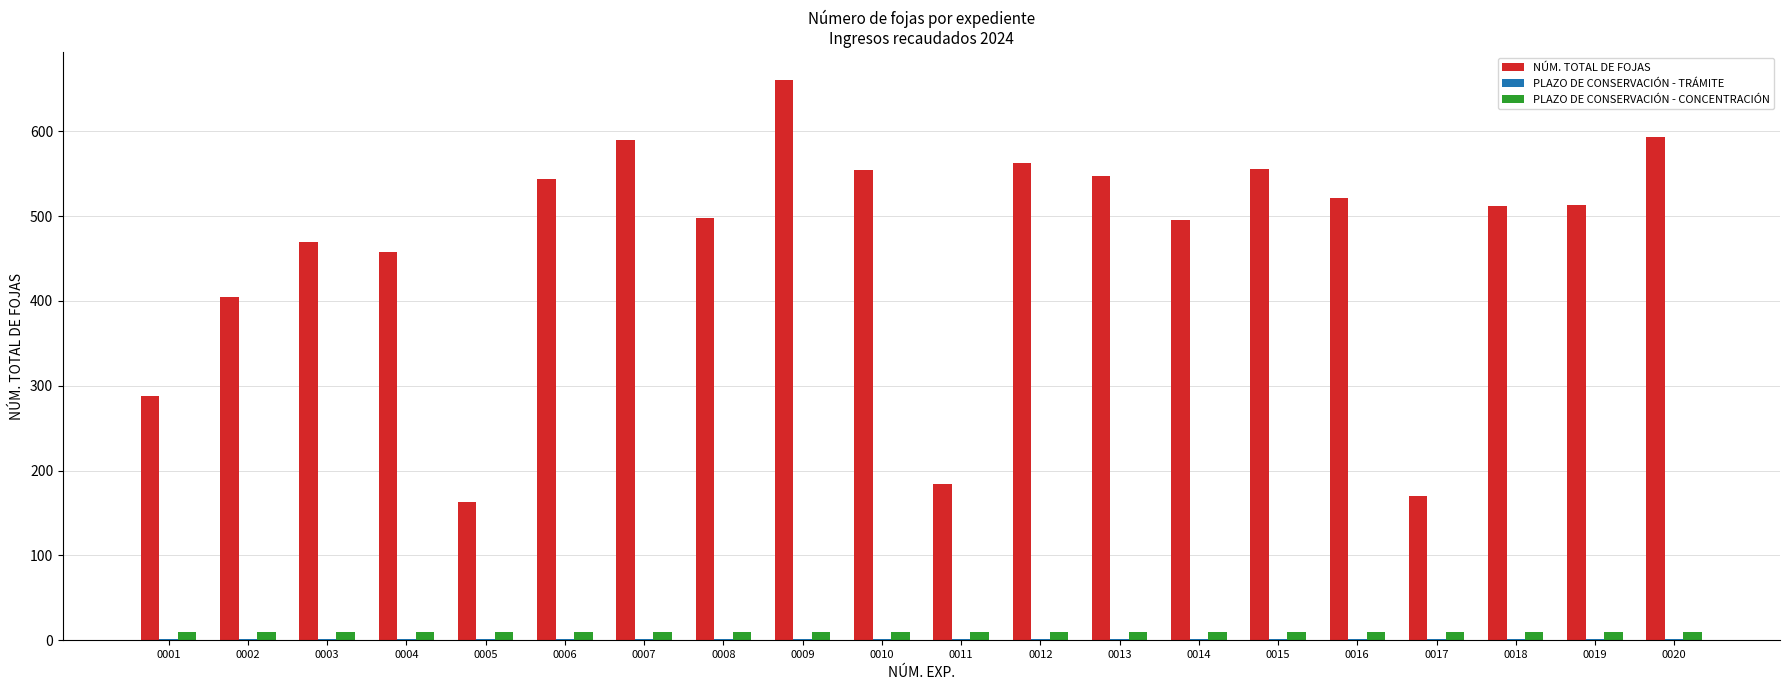

What is the total value across all series at 0012?

574